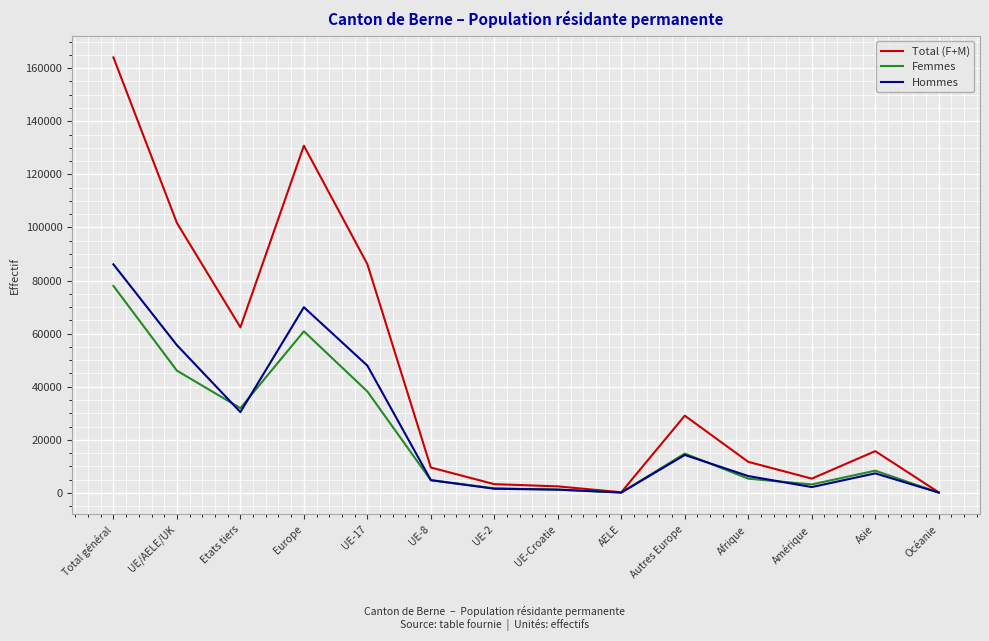

The value of Hommes at Océanie is 122. True or false?

True